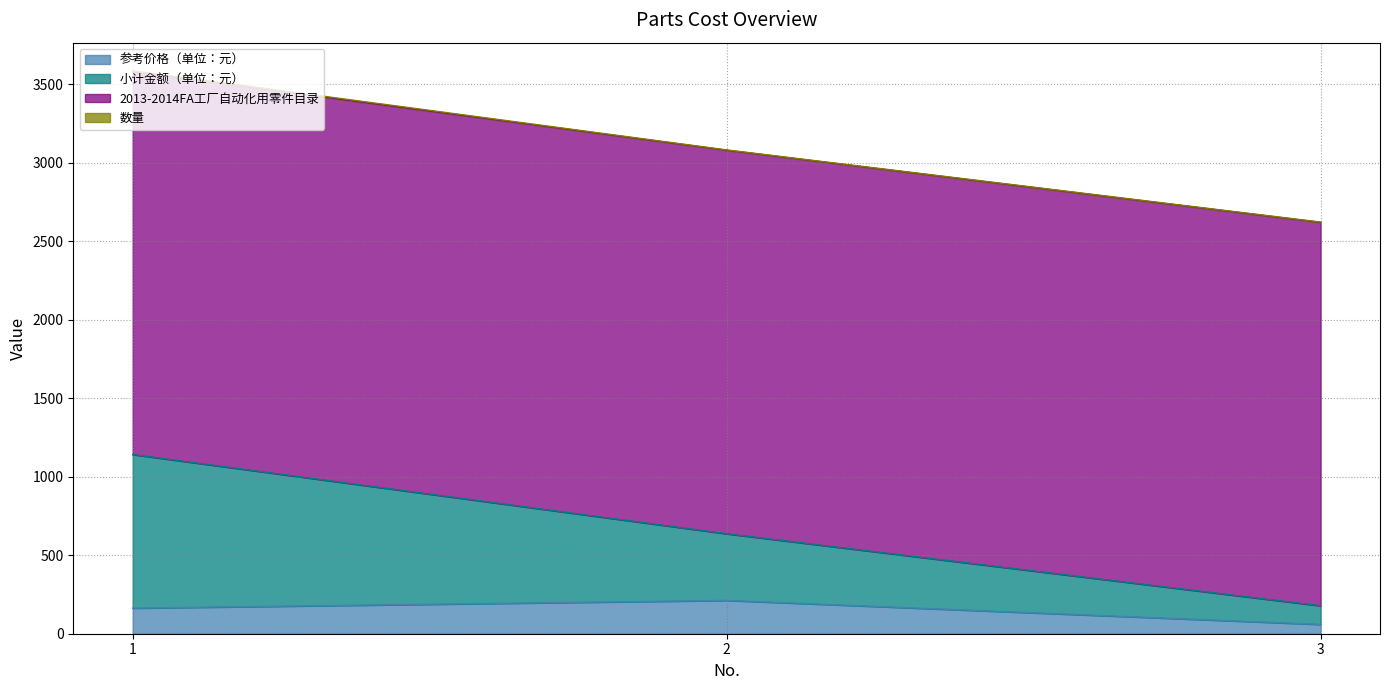

What is the highest value of the 参考价格（单位：元） series?

212.4